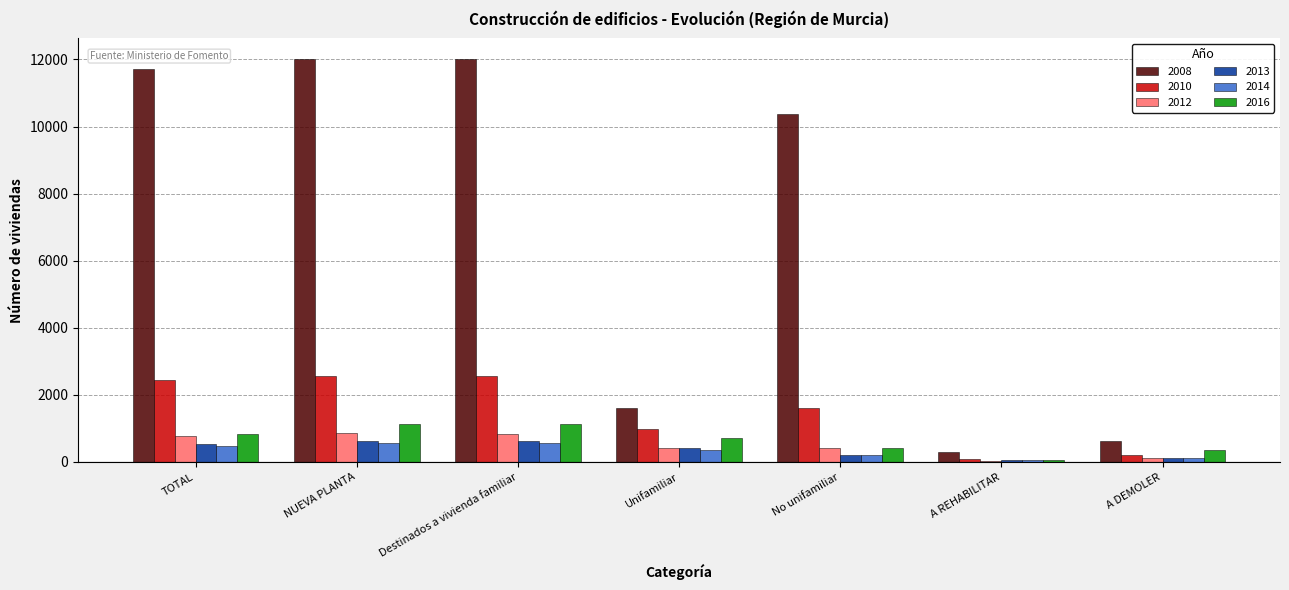

Is the value of 2010 at Destinados a vivienda familiar greater than the value of 2014 at A REHABILITAR?

Yes